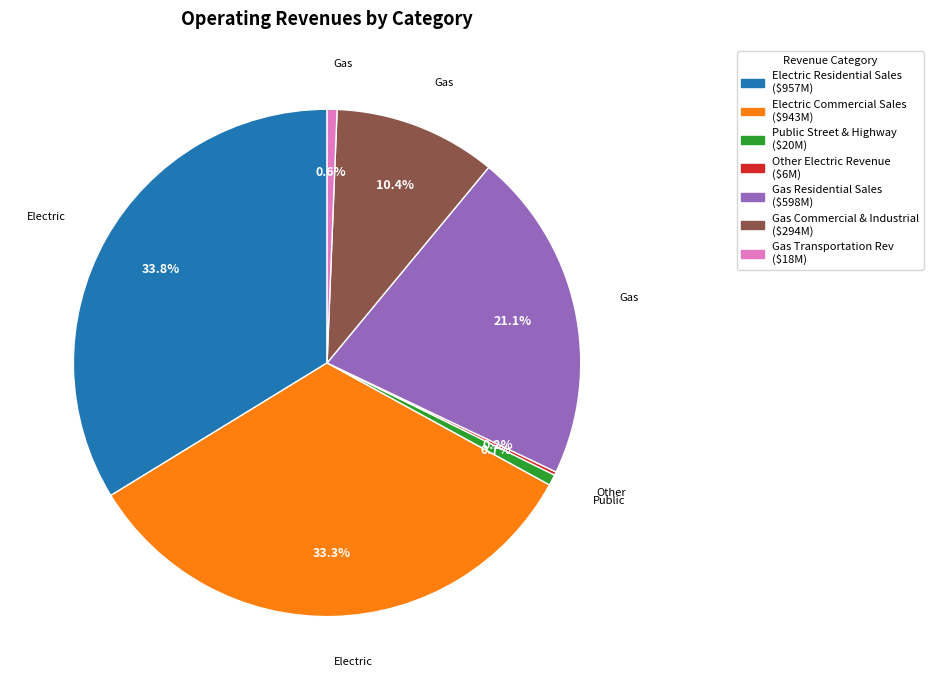

Is it true that Public Street & Highway is 1% of the pie?

True